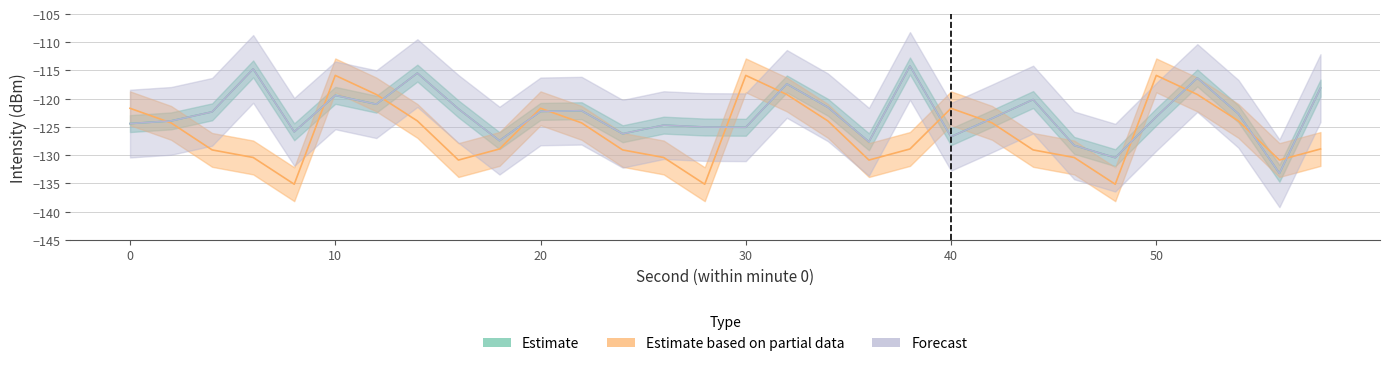

Reading left to right, transcribe all the data shown in this chart.

Estimate: -124.4	-123.9	-122.3	-114.7	-125.9	-119.4	-121.0	-115.5	-121.8	-127.4	-122.3	-122.1	-126.2	-124.7	-125.0	-125.1	-117.4	-121.5	-127.6	-114.2	-126.7	-123.5	-120.2	-128.3	-130.5	-123.2	-116.3	-122.7	-133.2	-118.1
Estimate based on partial data: -121.7	-124.3	-129.1	-130.4	-135.2	-115.9	-119.3	-123.9	-130.9	-128.9	-121.7	-124.3	-129.1	-130.4	-135.2	-115.9	-119.3	-123.9	-130.9	-128.9	-121.7	-124.3	-129.1	-130.4	-135.2	-115.9	-119.3	-123.9	-130.9	-128.9
Forecast: -124.4	-123.9	-122.3	-114.7	-125.9	-119.4	-121.0	-115.5	-121.8	-127.4	-122.3	-122.1	-126.2	-124.7	-125.0	-125.1	-117.4	-121.5	-127.6	-114.2	-126.7	-123.5	-120.2	-128.3	-130.5	-123.2	-116.3	-122.7	-133.2	-118.1